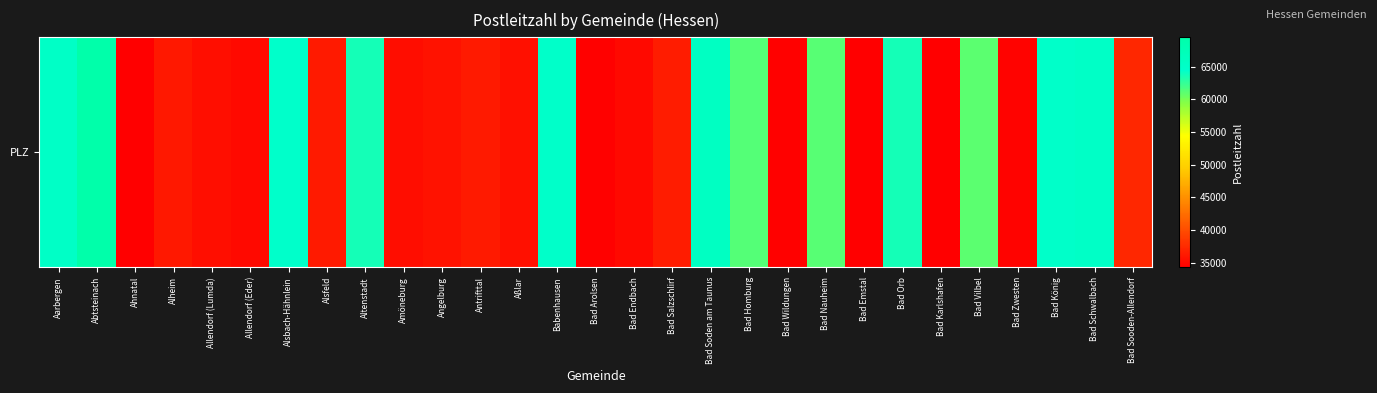

What is the average value?

47327